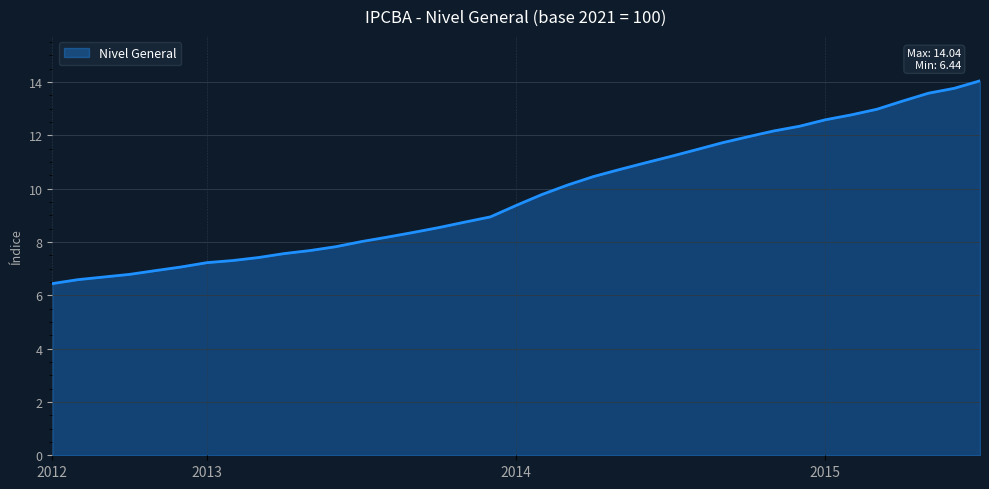

Does the chart display data point markers on the line(s)?

No